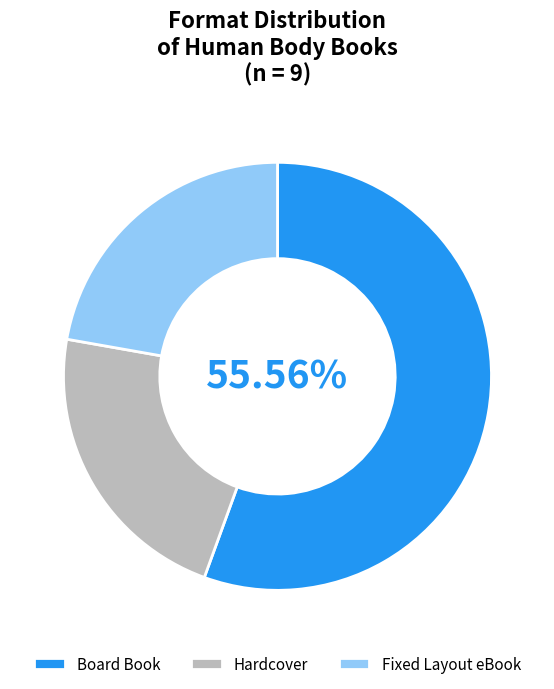

What is the majority slice?

Board Book